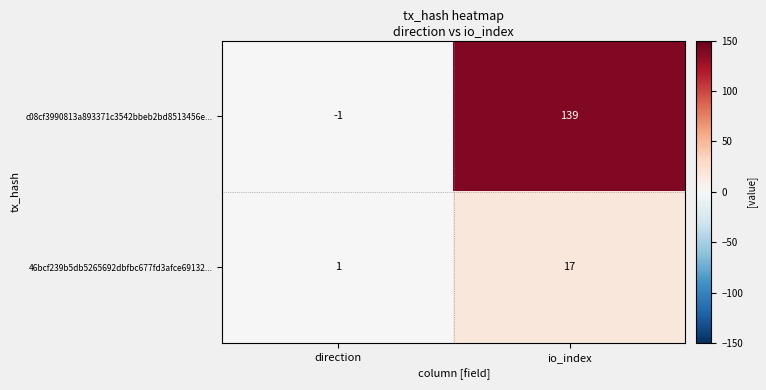

What is the spread (max minus min) of values at direction?

2